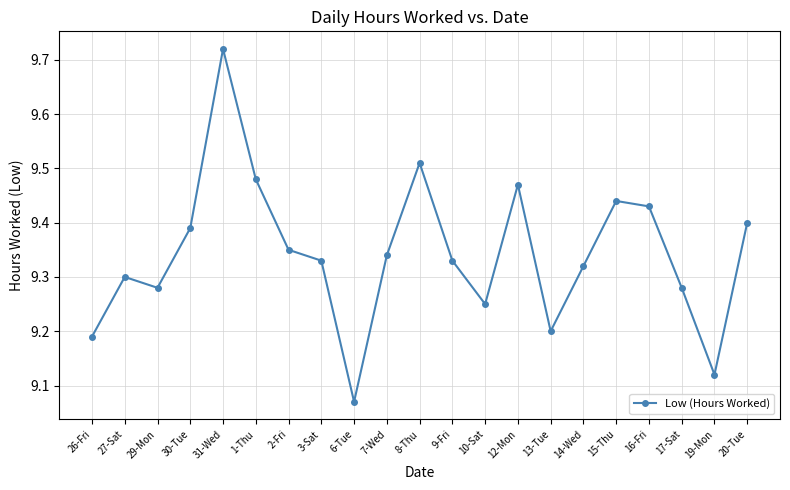

Is it true that the value at 9-Fri is 9.3?

True